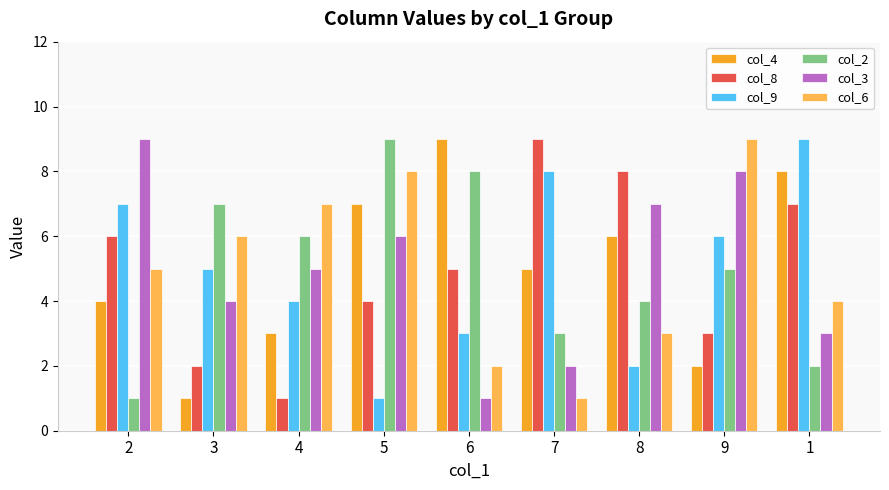

What position from the right is 1?

1